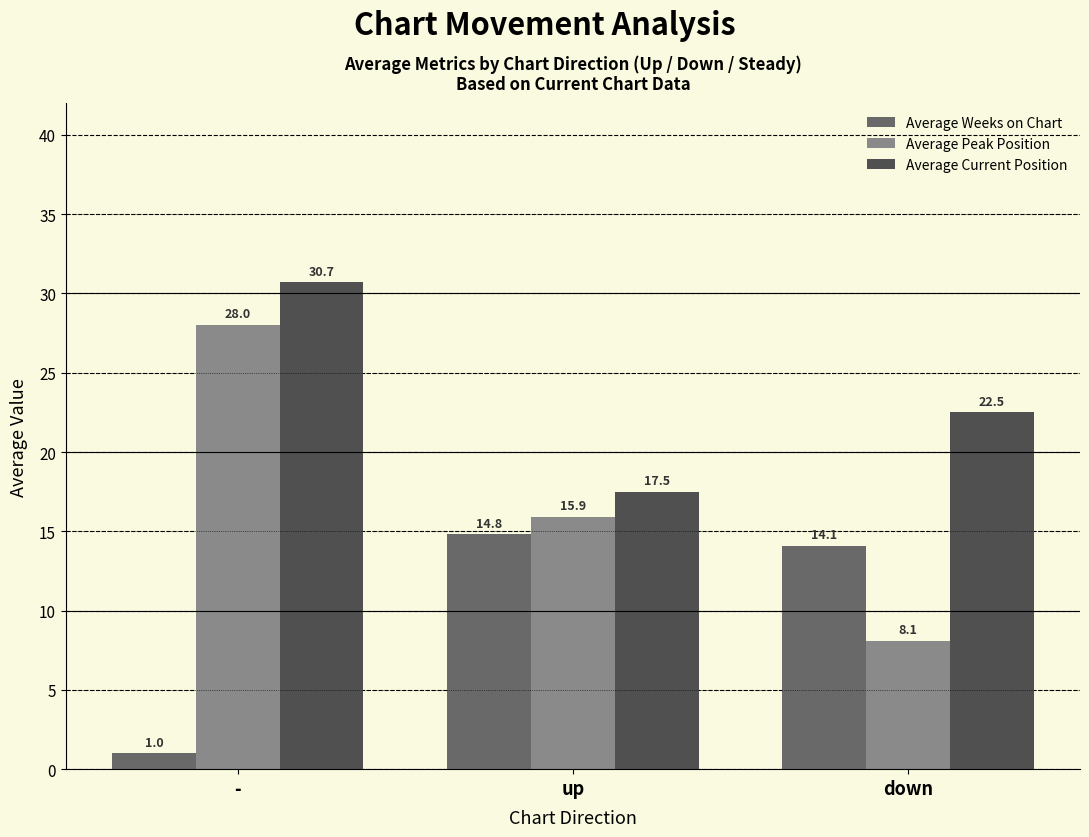

What position from the right is up?

2